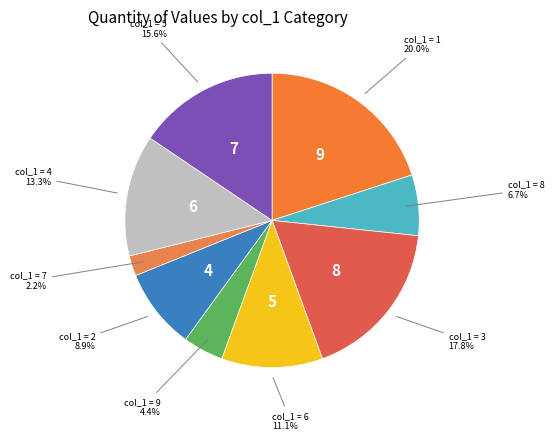

Is there any slice that represents more than half of the pie?

No